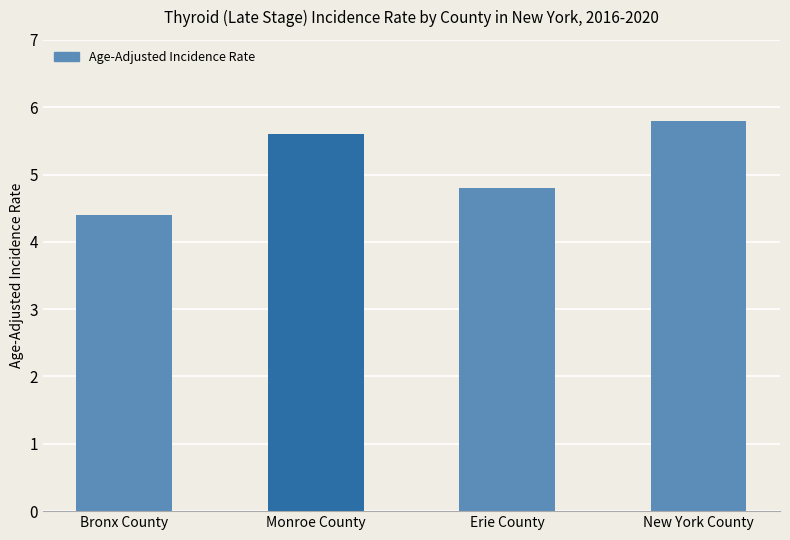

Which label corresponds to the smallest value in the chart?

Bronx County